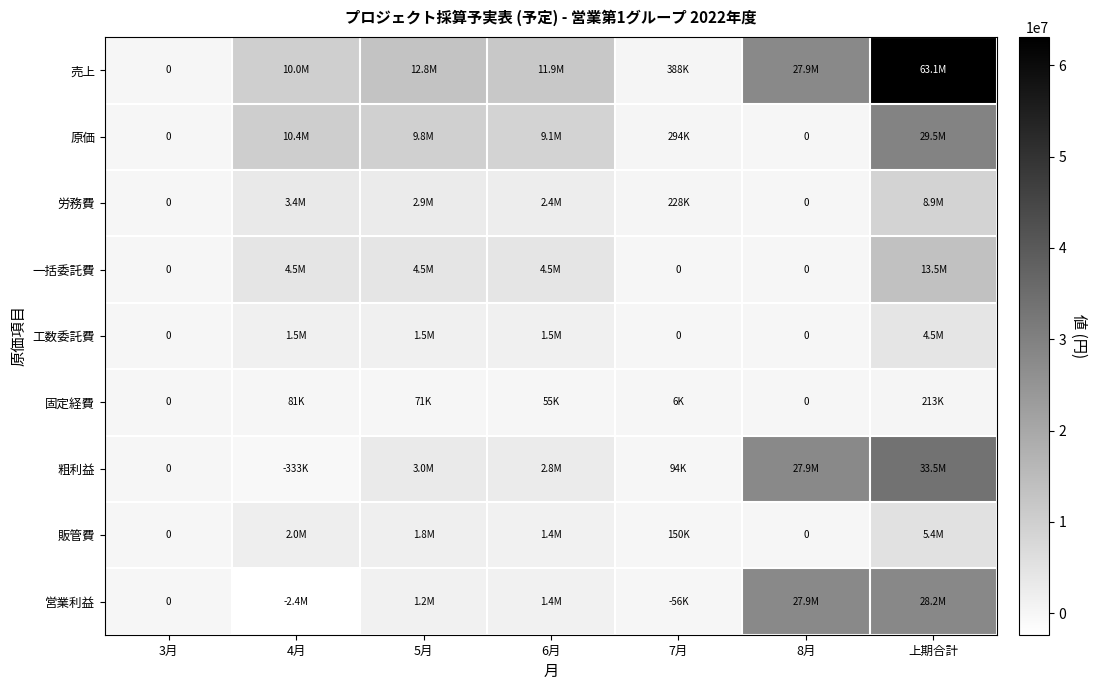

Which has a higher value, 8月 or 5月?

8月